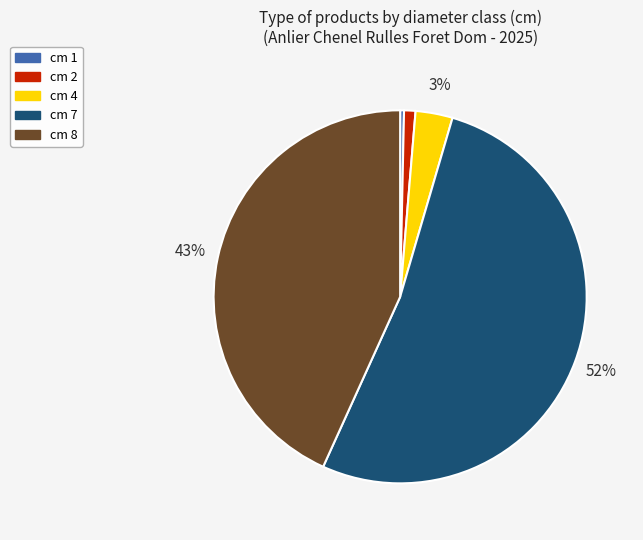

How many slices are in this pie chart?

5